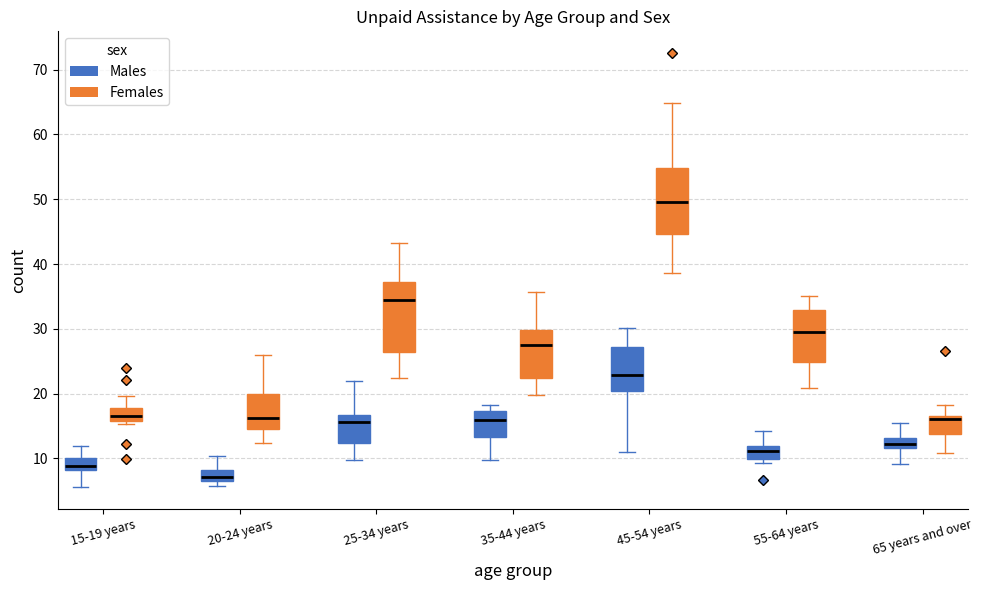

Which box's median line is the lowest?

20-24 years (Males)